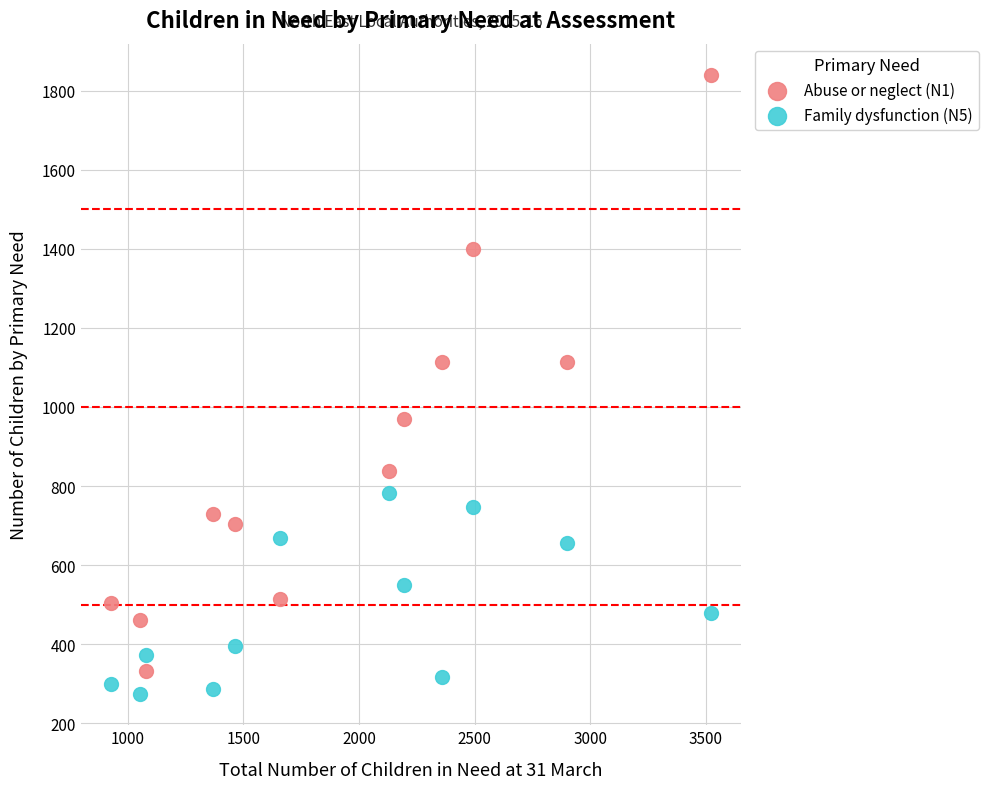

Which series has the largest Y range (max minus min)?

Abuse or neglect (N1)